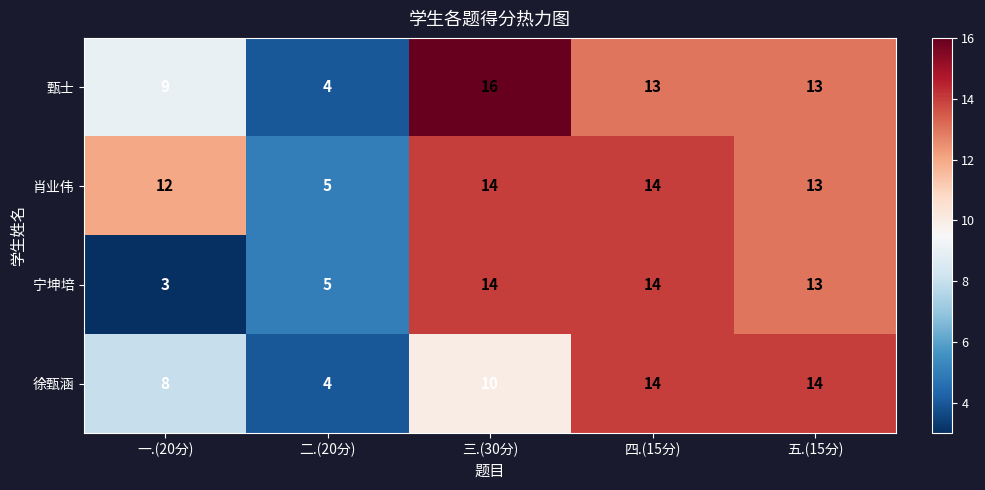

What is the total value across all series at 五.(15分)?

53